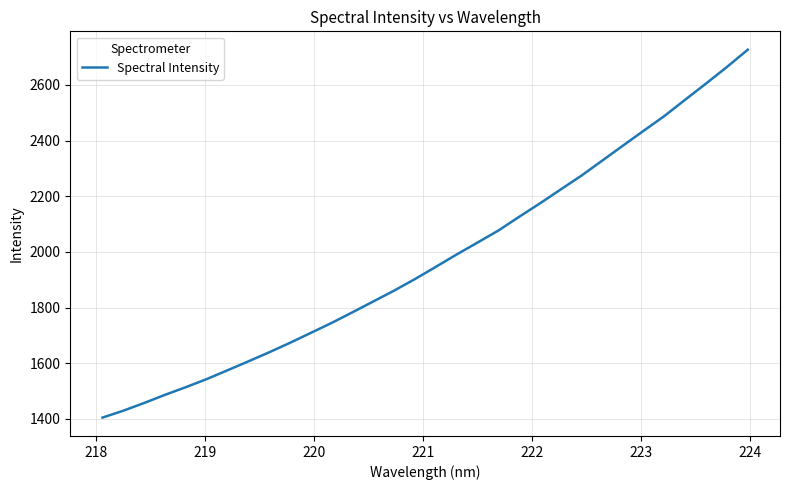

What is the difference between the maximum and minimum values?

1321.8